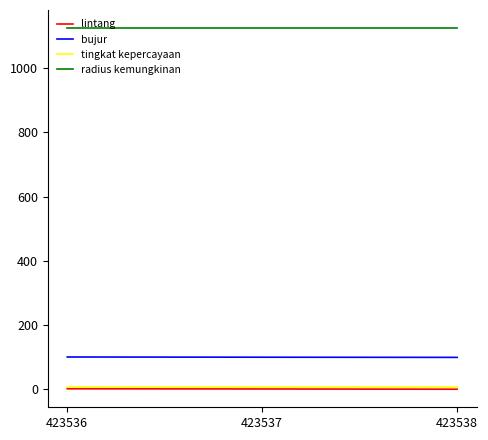

What is the greatest value displayed?

1125.0